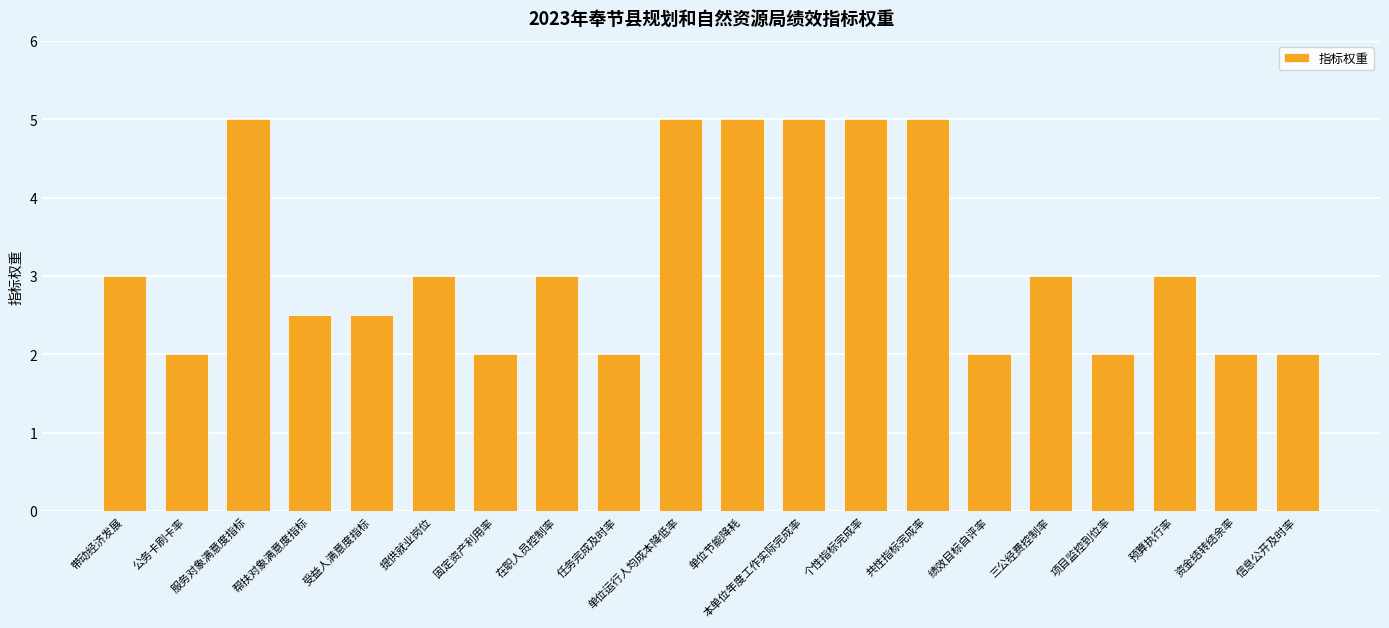

What is the label of the 7th bar from the left?

固定资产利用率